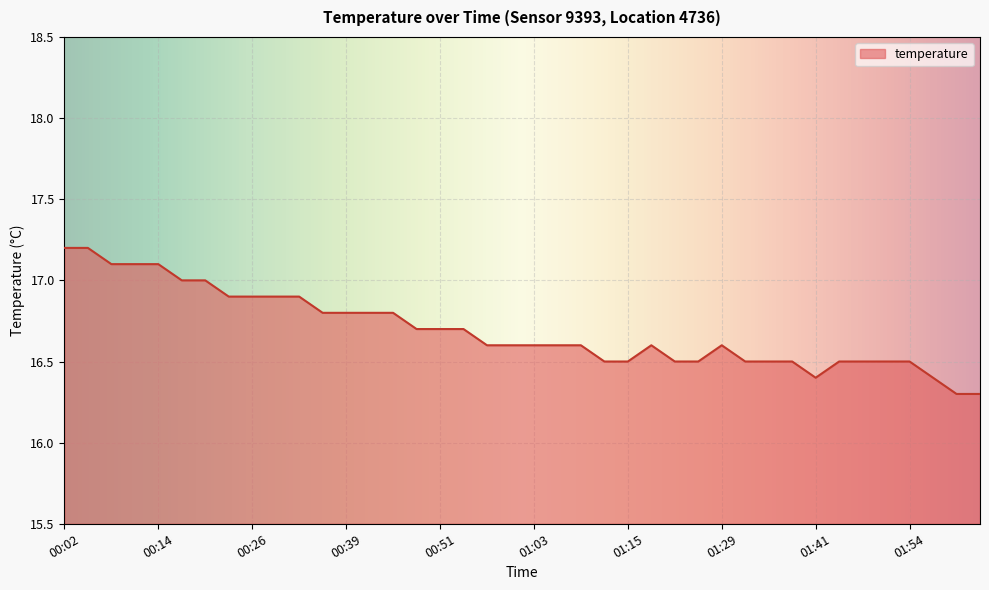

What is the maximum value shown in the chart?

17.2